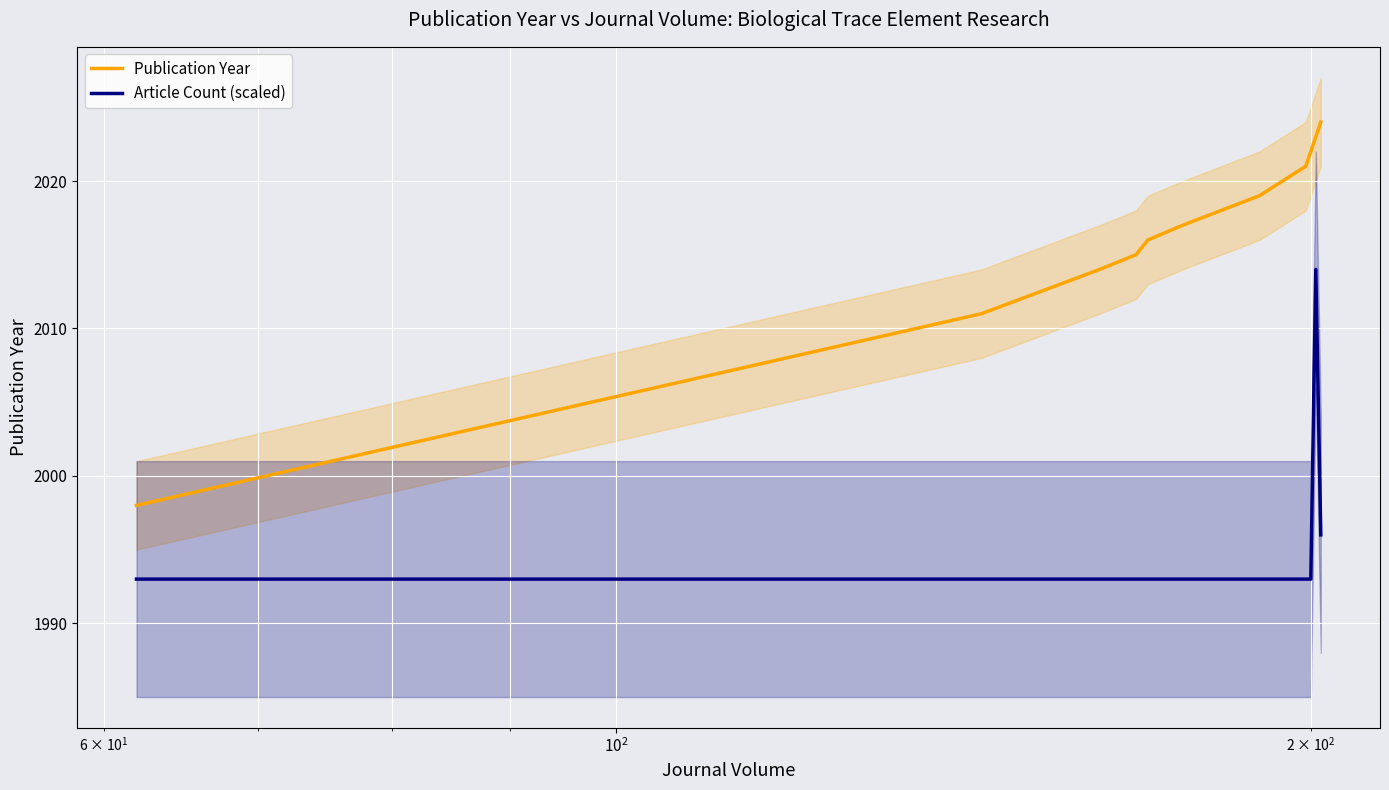

True or false: Article Count (scaled) and Publication Year intersect in this chart.

False